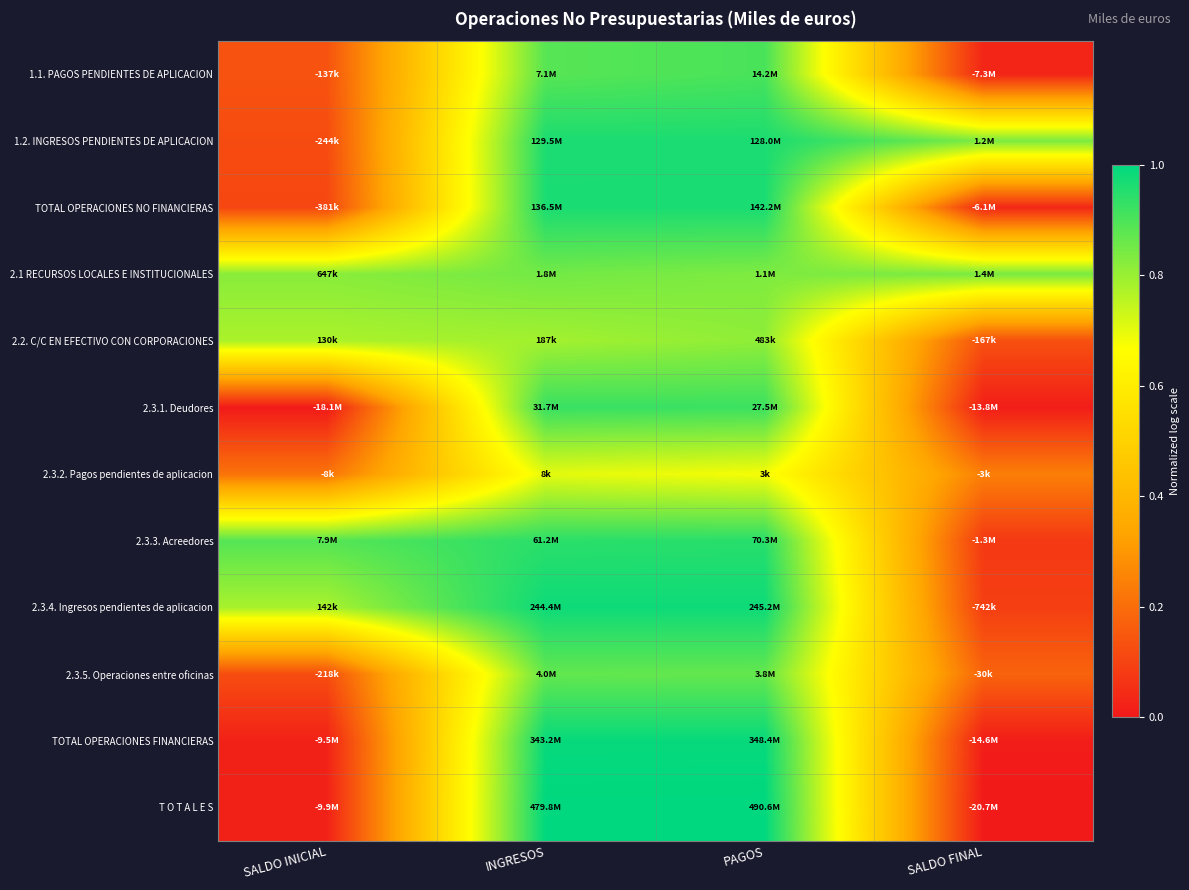

At INGRESOS, list the series in order from largest to smallest.

T O T A L E S, TOTAL OPERACIONES FINANCIERAS, 2.3.4. Ingresos pendientes de aplicacion, TOTAL OPERACIONES NO FINANCIERAS, 1.2. INGRESOS PENDIENTES DE APLICACION, 2.3.3. Acreedores, 2.3.1. Deudores, 1.1. PAGOS PENDIENTES DE APLICACION, 2.3.5. Operaciones entre oficinas, 2.1 RECURSOS LOCALES E INSTITUCIONALES, 2.2. C/C EN EFECTIVO CON CORPORACIONES, 2.3.2. Pagos pendientes de aplicacion